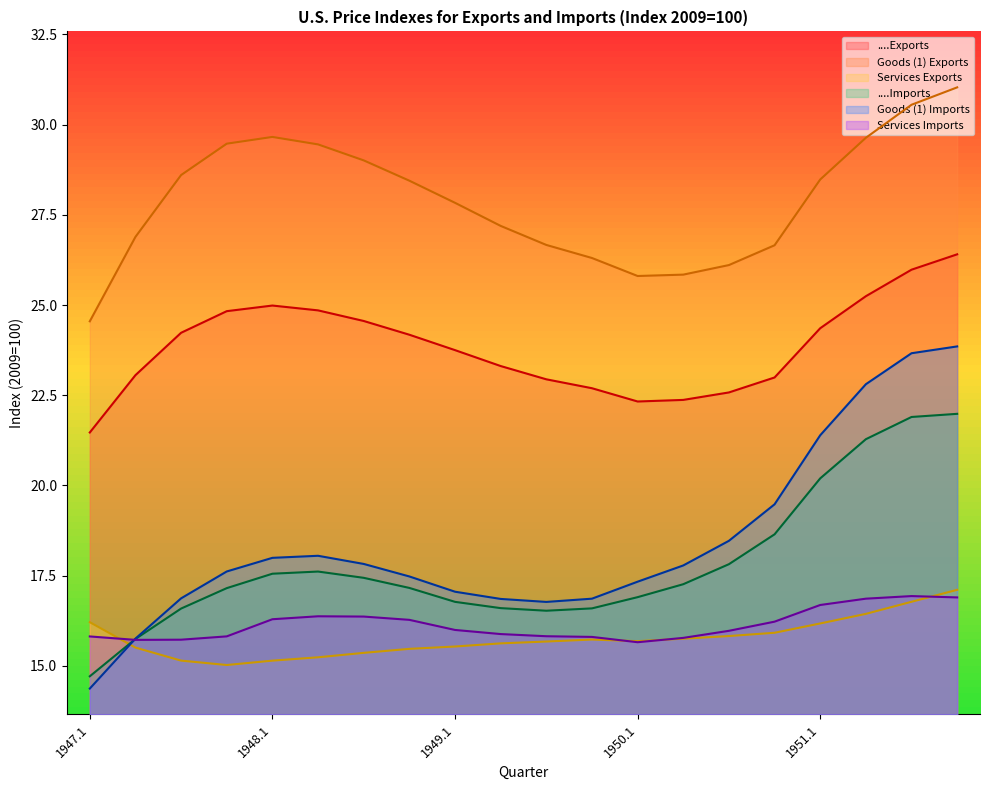

Count the number of categories in the chart.

20